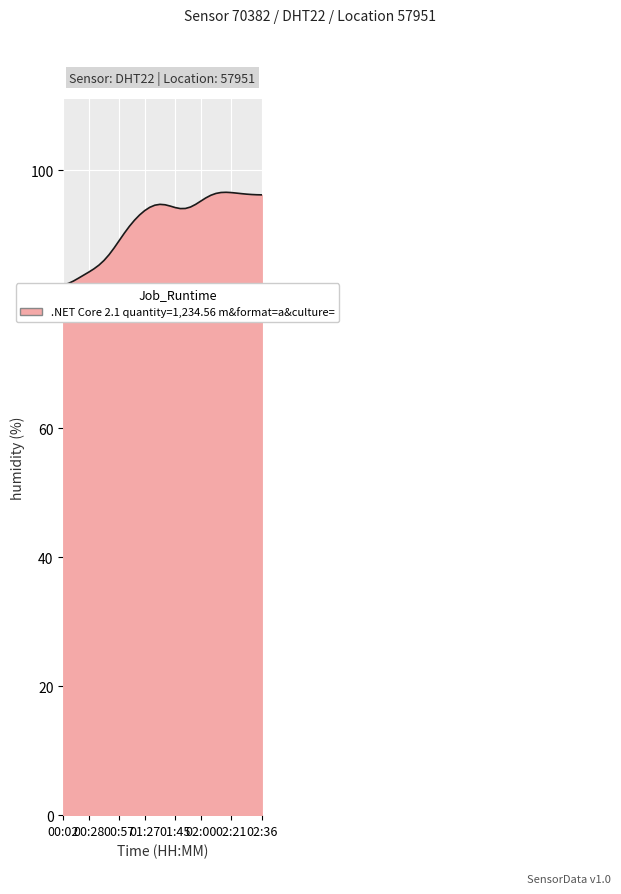

How many points are higher than both their immediate neighbors (excluding endpoints)?

2